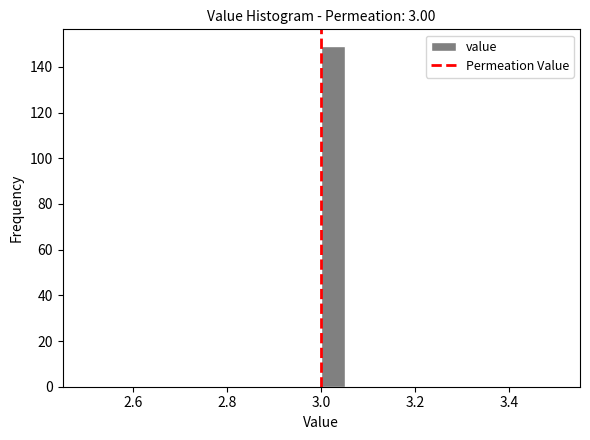

Read against the x-axis, roughly where is the centre of the tallest bar?

3.02